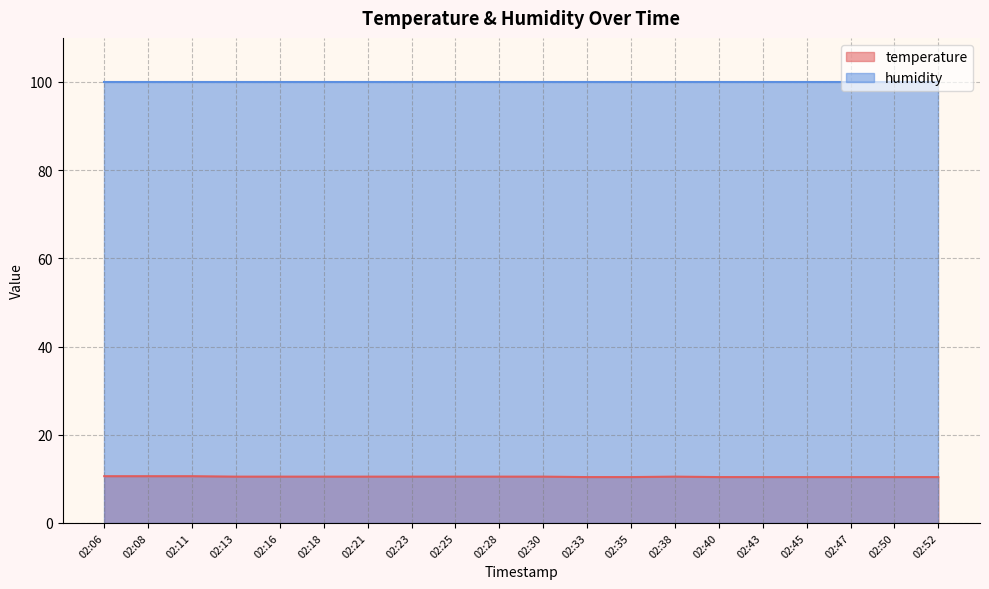

Which has a higher value, 02:18 or 02:35?

02:18